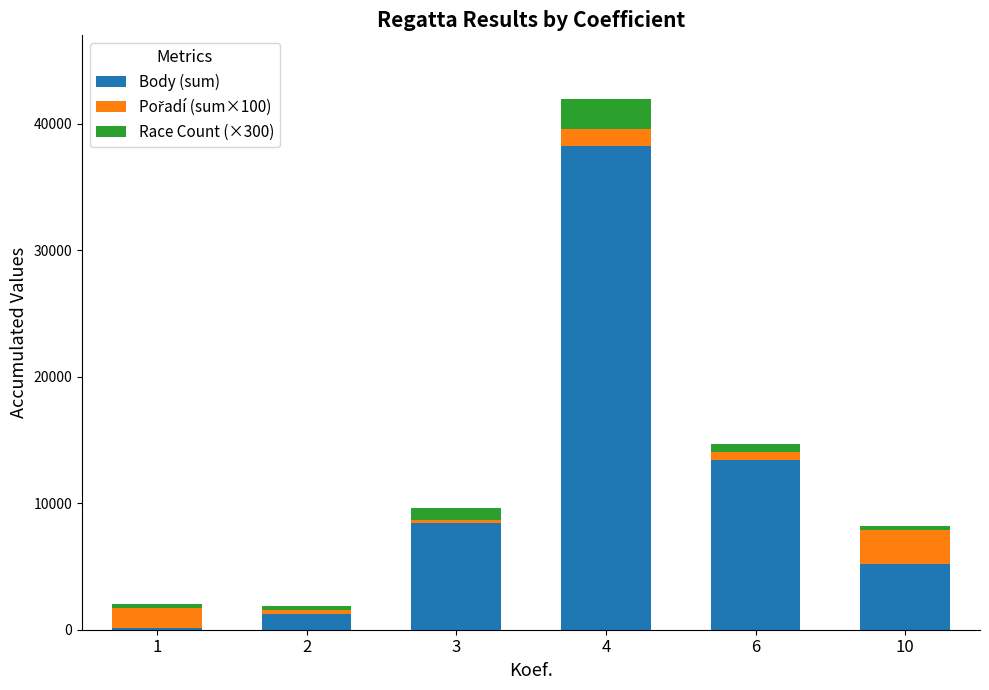

Reading left to right, list the values for the Body (sum) series.

1=101	2=1248	3=8404	4=38253	6=13445	10=5209